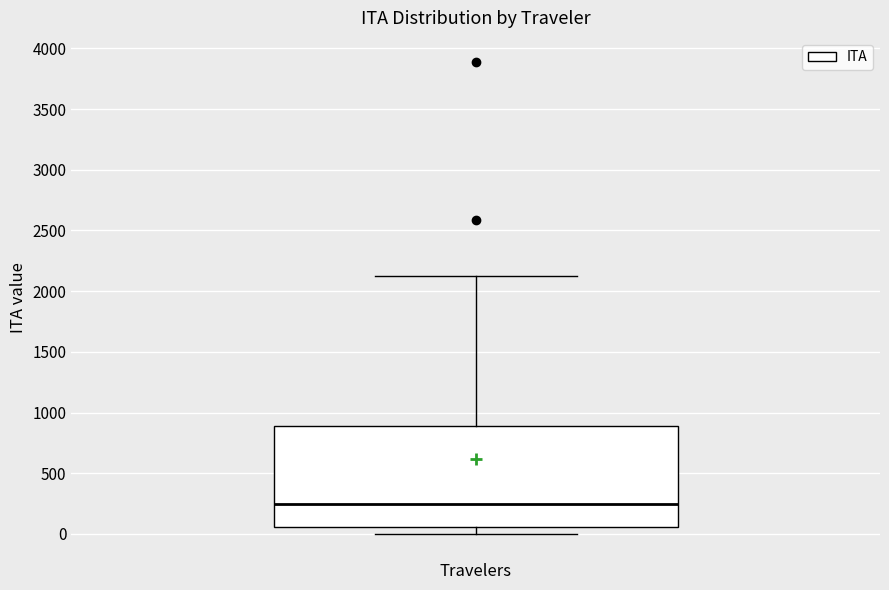

Where is the lower edge of the box on the y-axis? The values are not printed on the chart, so give them approximately, as read against the axis.

50